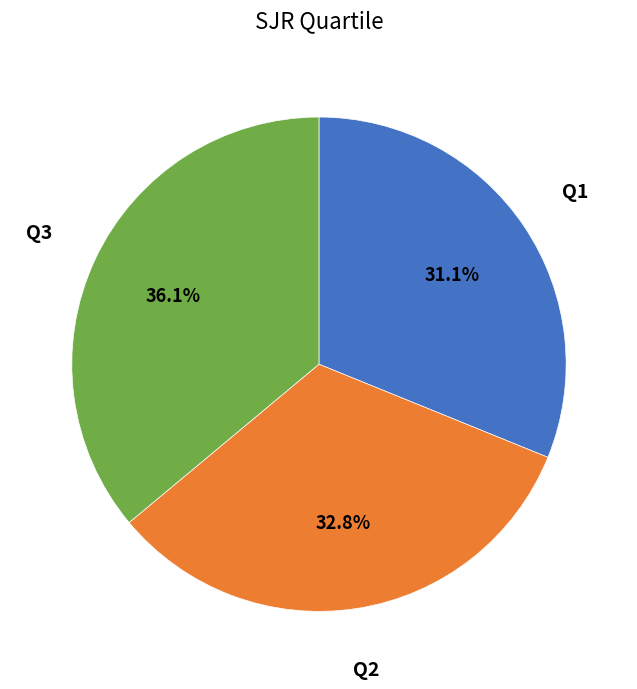

How many slices are in this pie chart?

3